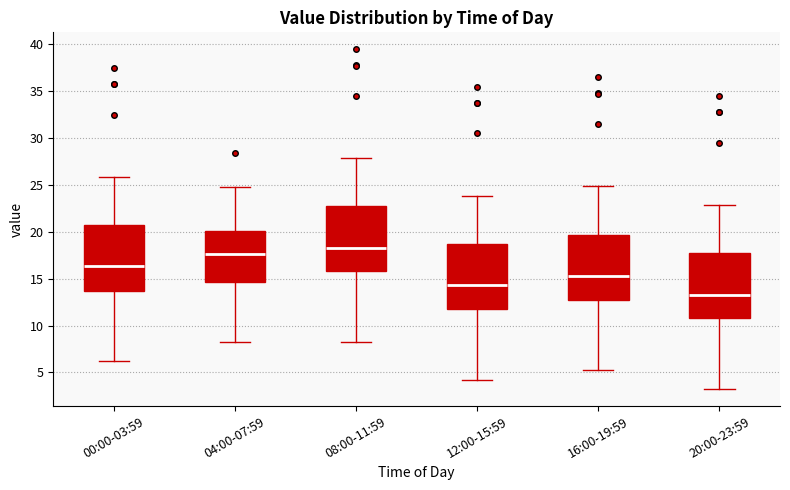

Where is the lower edge of the box for 00:00-03:59 on the y-axis? The values are not printed on the chart, so give them approximately, as read against the axis.

13.5